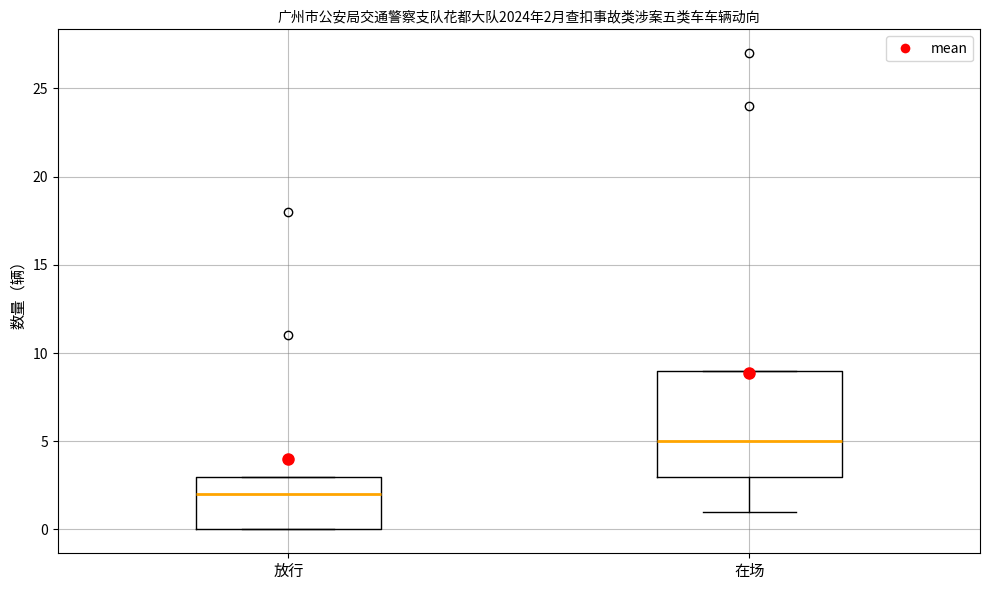

Comparing the boxes themselves (not the whiskers), which one is the tallest?

在场